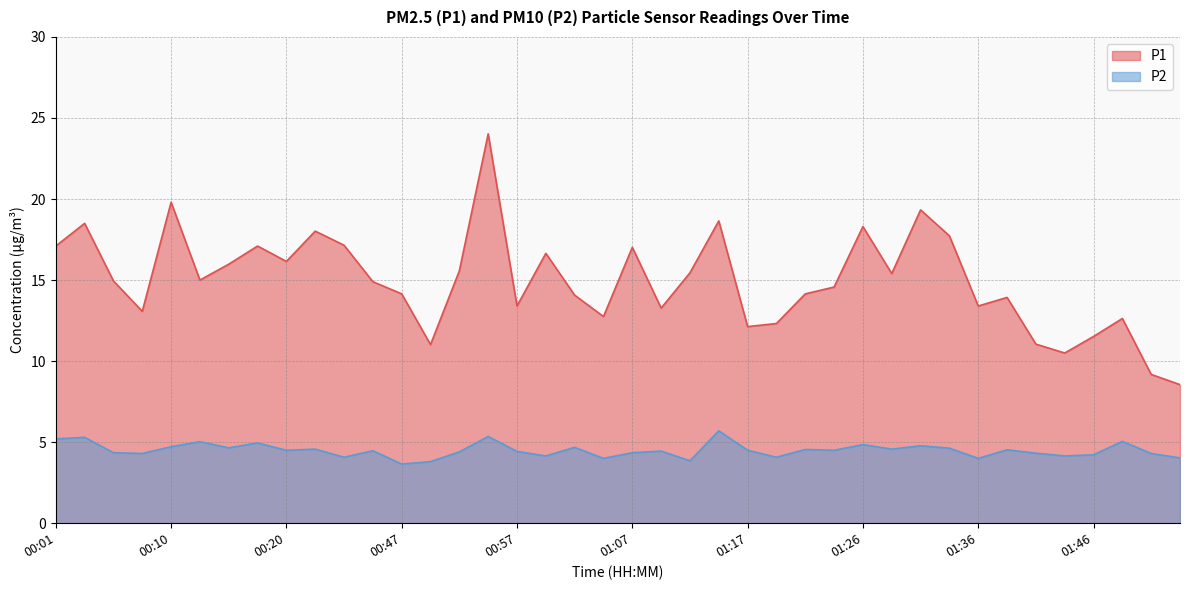

Reading right to left, extract all data points from this chart.

P1: 01:53=8.6	01:51=9.2	01:48=12.6	01:46=11.5	01:43=10.5	01:41=11.1	01:38=13.9	01:36=13.4	01:34=17.7	01:31=19.3	01:29=15.4	01:26=18.3	01:24=14.6	01:21=14.2	01:19=12.3	01:17=12.1	01:14=18.6	01:12=15.4	01:09=13.3	01:07=17.0	01:04=12.8	01:02=14.1	01:00=16.6	00:57=13.4	00:55=24.0	00:52=15.6	00:50=11.0	00:47=14.2	00:45=14.9	00:43=17.1	00:40=18.0	00:20=16.1	00:18=17.1	00:15=16.0	00:13=15.0	00:10=19.8	00:08=13.1	00:05=14.9	00:03=18.5	00:01=17.1
P2: 01:53=4.0	01:51=4.3	01:48=5.0	01:46=4.2	01:43=4.2	01:41=4.3	01:38=4.5	01:36=4.0	01:34=4.6	01:31=4.8	01:29=4.6	01:26=4.8	01:24=4.5	01:21=4.5	01:19=4.1	01:17=4.5	01:14=5.7	01:12=3.9	01:09=4.5	01:07=4.3	01:04=4.0	01:02=4.7	01:00=4.2	00:57=4.4	00:55=5.3	00:52=4.4	00:50=3.8	00:47=3.6	00:45=4.5	00:43=4.1	00:40=4.6	00:20=4.5	00:18=5.0	00:15=4.7	00:13=5.0	00:10=4.7	00:08=4.3	00:05=4.3	00:03=5.3	00:01=5.2